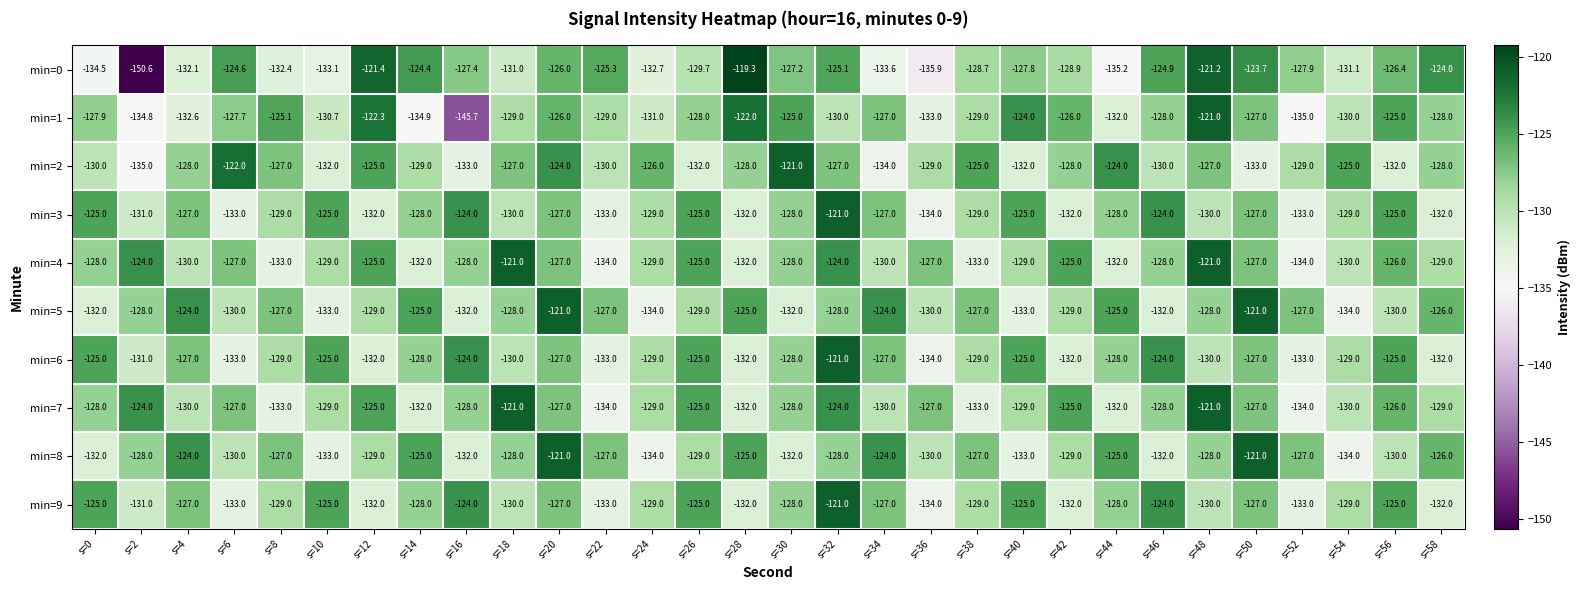

Is the value of min=6 at s=4 greater than the value of min=0 at s=40?

Yes